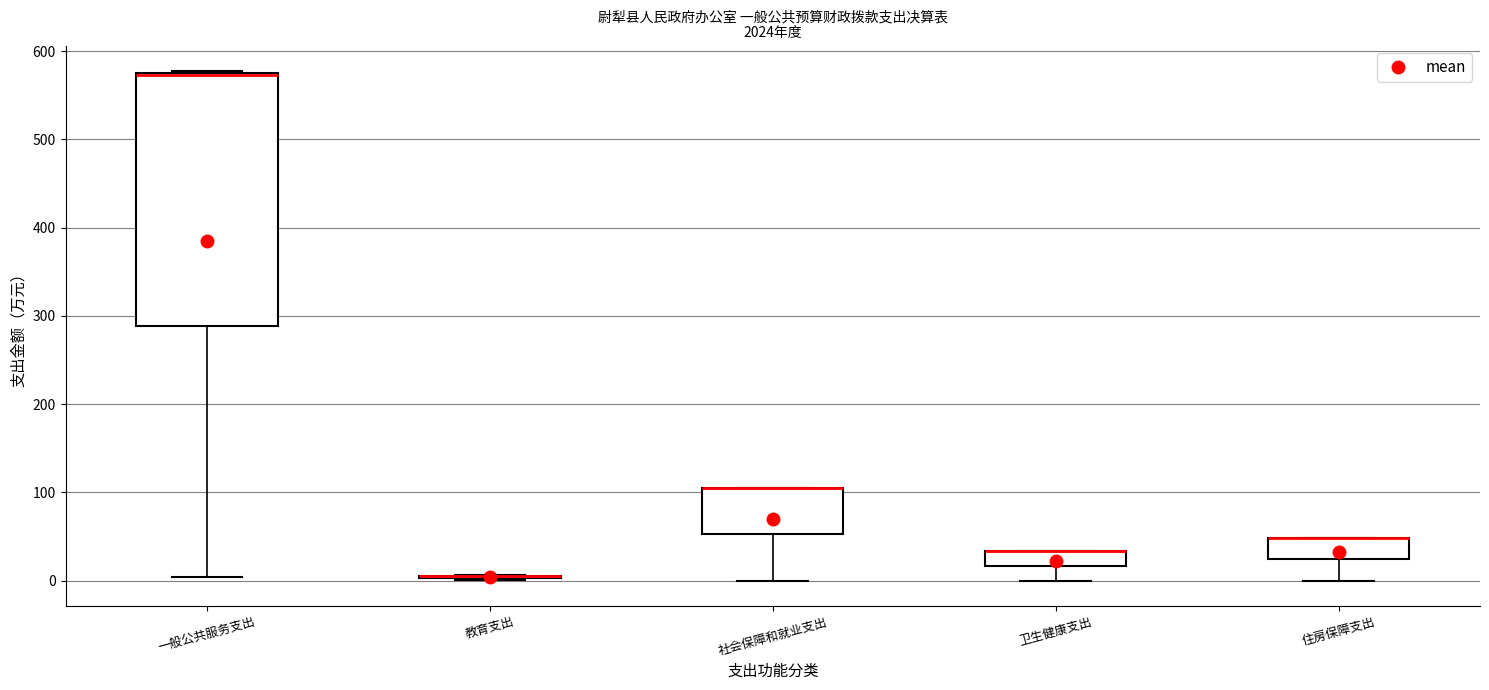

Reading left to right, transcribe this box plot: for each box, give where its median line is, the range the box spans, and where its two whiskers end, as read against the y-axis. The values are not printed on the chart, so give them approximately, as read against the axis.

一般公共服务支出: median 570 (drawn on the box's upper edge), box 290 to 580, whiskers 0 to 580
教育支出: box collapsed to a line at 0, whiskers 0 to 10
社会保障和就业支出: median 110 (drawn on the box's upper edge), box 50 to 110, whiskers 0 to 110
卫生健康支出: median 30 (drawn on the box's upper edge), box 20 to 30, whiskers 0 to 30
住房保障支出: median 50 (drawn on the box's upper edge), box 20 to 50, whiskers 0 to 50